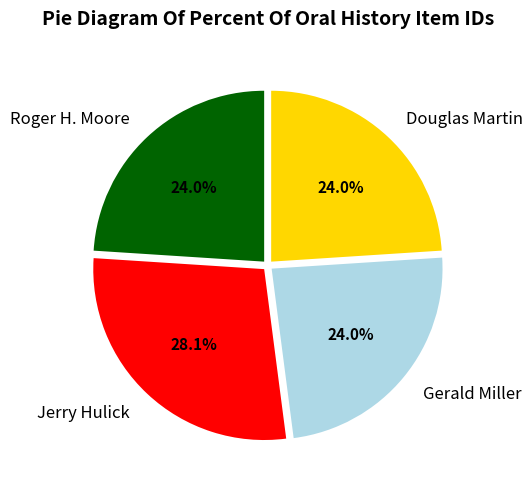

What percentage is NOT represented by Gerald Miller?

76.0%